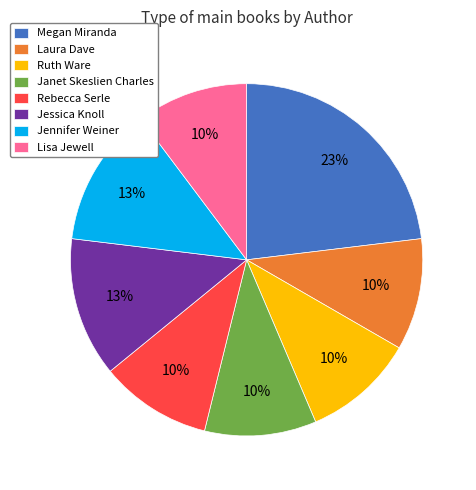

Count the number of slices in the pie.

8